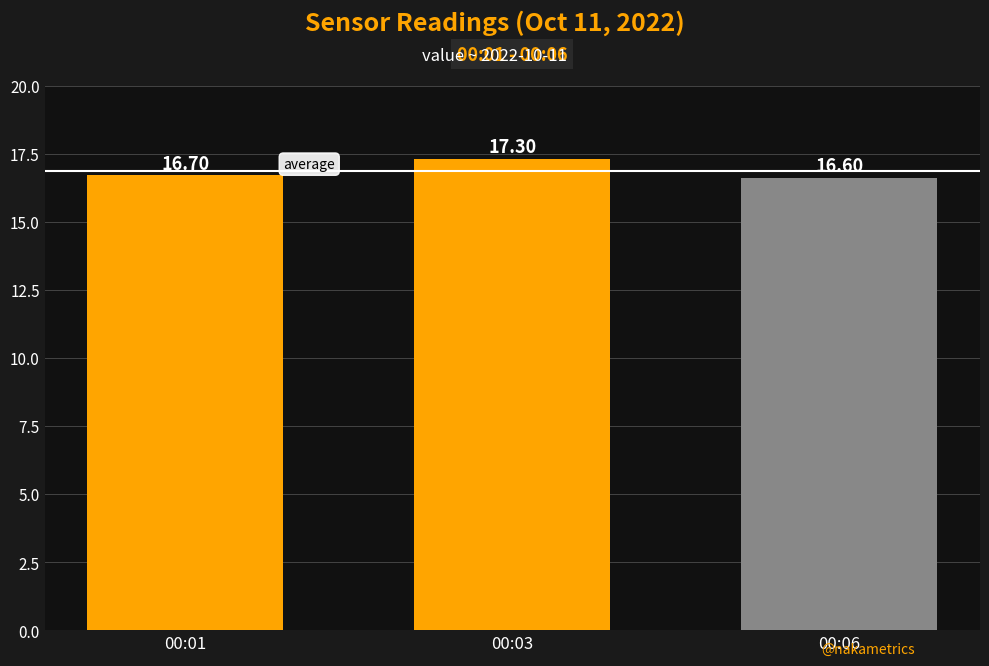

What is the ratio of the value at 00:03 to the value at 00:01?

1.0